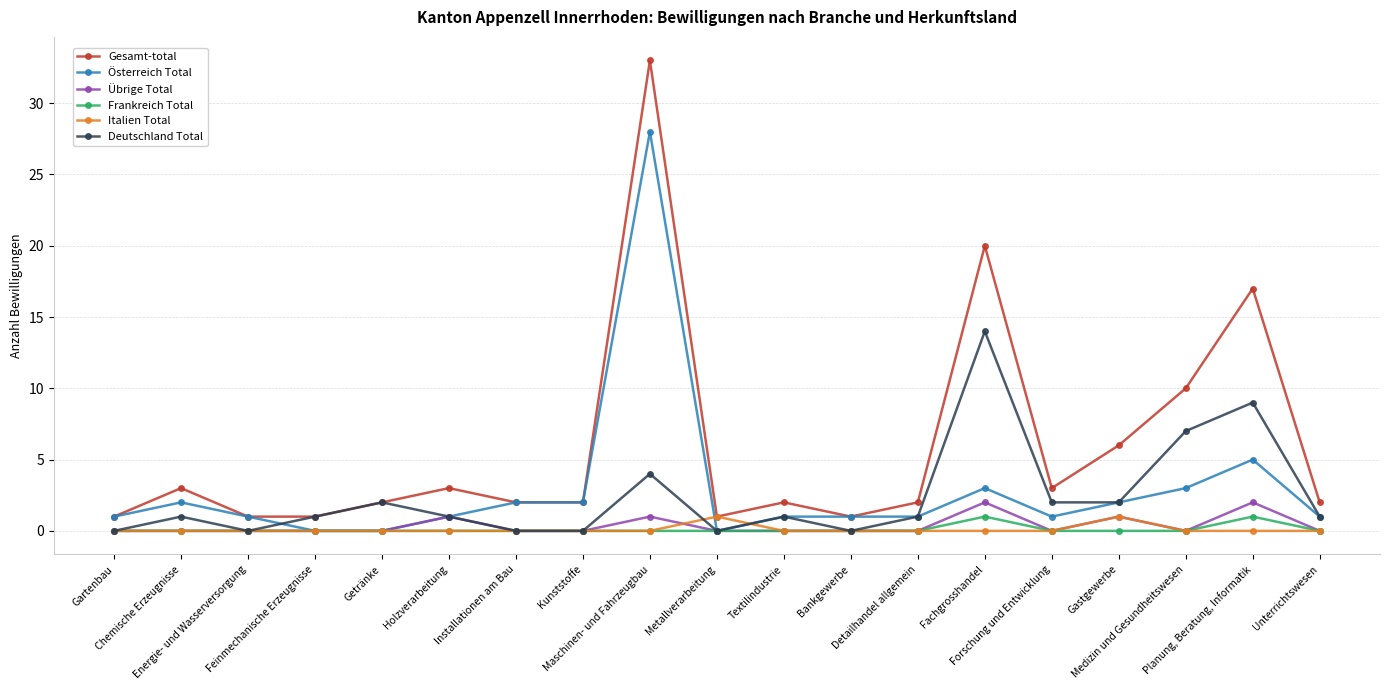

Reading right to left, extract all data points from this chart.

Gesamt-total: Unterrichtswesen=2	Planung, Beratung, Informatik=17	Medizin und Gesundheitswesen=10	Gastgewerbe=6	Forschung und Entwicklung=3	Fachgrosshandel=20	Detailhandel allgemein=2	Bankgewerbe=1	Textilindustrie=2	Metallverarbeitung=1	Maschinen- und Fahrzeugbau=33	Kunststoffe=2	Installationen am Bau=2	Holzverarbeitung=3	Getränke=2	Feinmechanische Erzeugnisse=1	Energie- und Wasserversorgung=1	Chemische Erzeugnisse=3	Gartenbau=1
Österreich Total: Unterrichtswesen=1	Planung, Beratung, Informatik=5	Medizin und Gesundheitswesen=3	Gastgewerbe=2	Forschung und Entwicklung=1	Fachgrosshandel=3	Detailhandel allgemein=1	Bankgewerbe=1	Textilindustrie=1	Metallverarbeitung=0	Maschinen- und Fahrzeugbau=28	Kunststoffe=2	Installationen am Bau=2	Holzverarbeitung=1	Getränke=0	Feinmechanische Erzeugnisse=0	Energie- und Wasserversorgung=1	Chemische Erzeugnisse=2	Gartenbau=1
Übrige Total: Unterrichtswesen=0	Planung, Beratung, Informatik=2	Medizin und Gesundheitswesen=0	Gastgewerbe=1	Forschung und Entwicklung=0	Fachgrosshandel=2	Detailhandel allgemein=0	Bankgewerbe=0	Textilindustrie=0	Metallverarbeitung=0	Maschinen- und Fahrzeugbau=1	Kunststoffe=0	Installationen am Bau=0	Holzverarbeitung=1	Getränke=0	Feinmechanische Erzeugnisse=0	Energie- und Wasserversorgung=0	Chemische Erzeugnisse=0	Gartenbau=0
Frankreich Total: Unterrichtswesen=0	Planung, Beratung, Informatik=1	Medizin und Gesundheitswesen=0	Gastgewerbe=0	Forschung und Entwicklung=0	Fachgrosshandel=1	Detailhandel allgemein=0	Bankgewerbe=0	Textilindustrie=0	Metallverarbeitung=0	Maschinen- und Fahrzeugbau=0	Kunststoffe=0	Installationen am Bau=0	Holzverarbeitung=0	Getränke=0	Feinmechanische Erzeugnisse=0	Energie- und Wasserversorgung=0	Chemische Erzeugnisse=0	Gartenbau=0
Italien Total: Unterrichtswesen=0	Planung, Beratung, Informatik=0	Medizin und Gesundheitswesen=0	Gastgewerbe=1	Forschung und Entwicklung=0	Fachgrosshandel=0	Detailhandel allgemein=0	Bankgewerbe=0	Textilindustrie=0	Metallverarbeitung=1	Maschinen- und Fahrzeugbau=0	Kunststoffe=0	Installationen am Bau=0	Holzverarbeitung=0	Getränke=0	Feinmechanische Erzeugnisse=0	Energie- und Wasserversorgung=0	Chemische Erzeugnisse=0	Gartenbau=0
Deutschland Total: Unterrichtswesen=1	Planung, Beratung, Informatik=9	Medizin und Gesundheitswesen=7	Gastgewerbe=2	Forschung und Entwicklung=2	Fachgrosshandel=14	Detailhandel allgemein=1	Bankgewerbe=0	Textilindustrie=1	Metallverarbeitung=0	Maschinen- und Fahrzeugbau=4	Kunststoffe=0	Installationen am Bau=0	Holzverarbeitung=1	Getränke=2	Feinmechanische Erzeugnisse=1	Energie- und Wasserversorgung=0	Chemische Erzeugnisse=1	Gartenbau=0